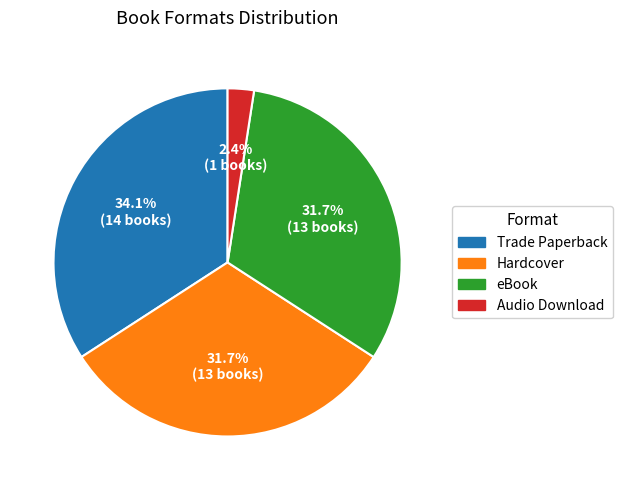

What is the smallest slice in the pie chart?

Audio Download